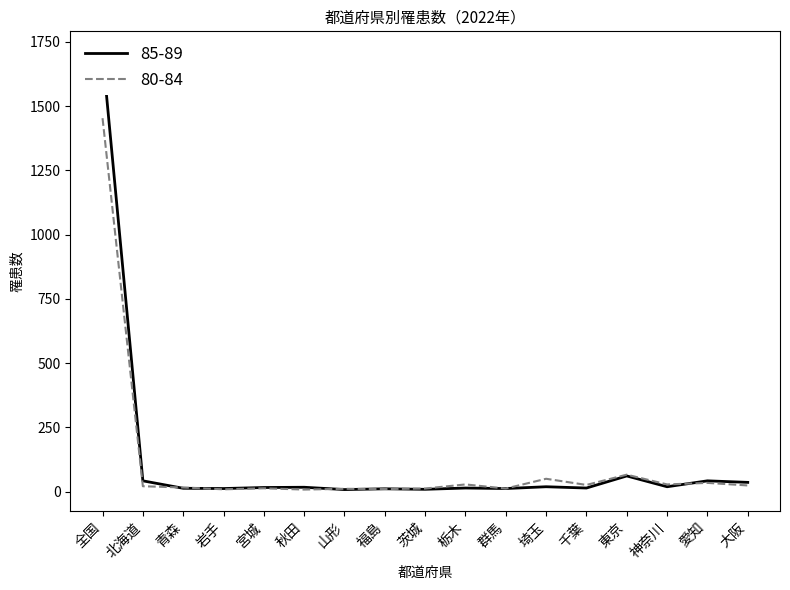

Does the chart have visible grid lines?

No